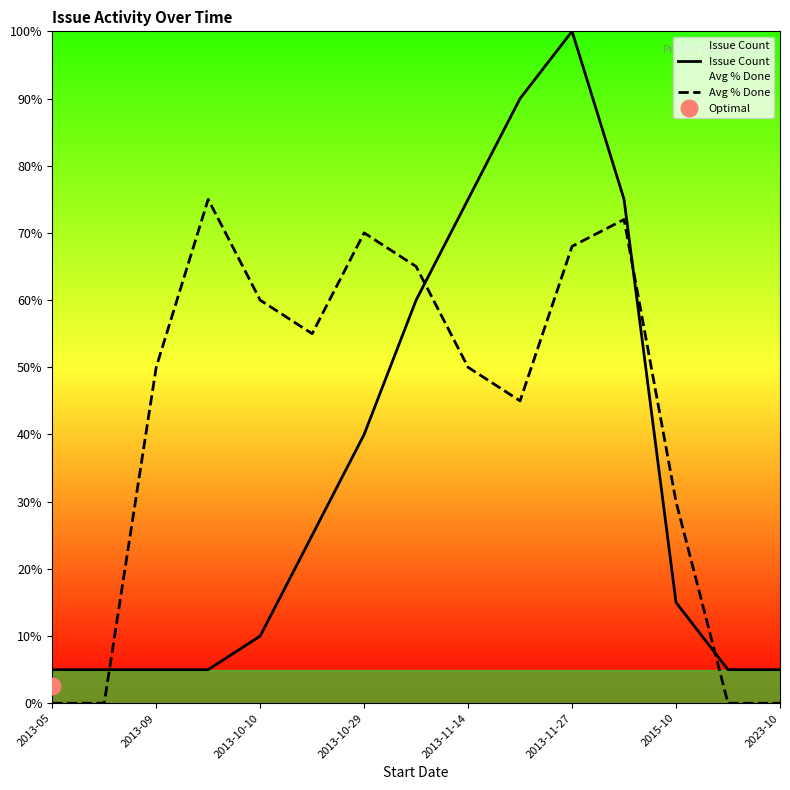

At which label does Issue Count reach its minimum?

2013-05